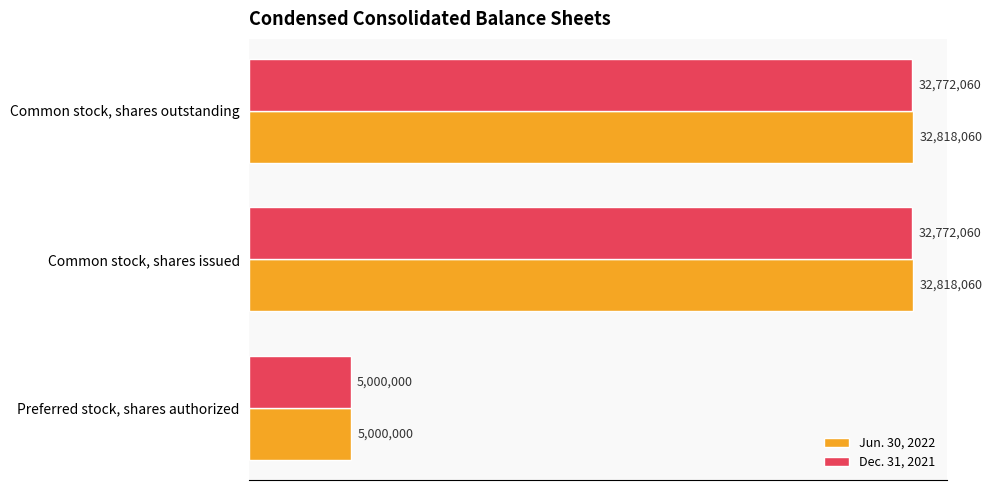

What is the average value of the Dec. 31, 2021 series?

23514707